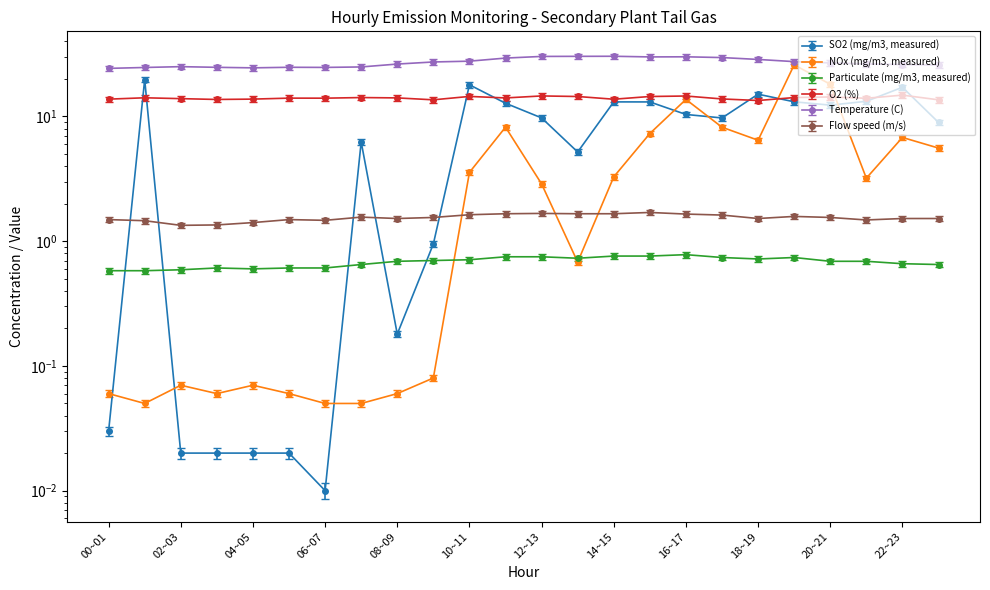

How many distinct data groups are displayed?

6